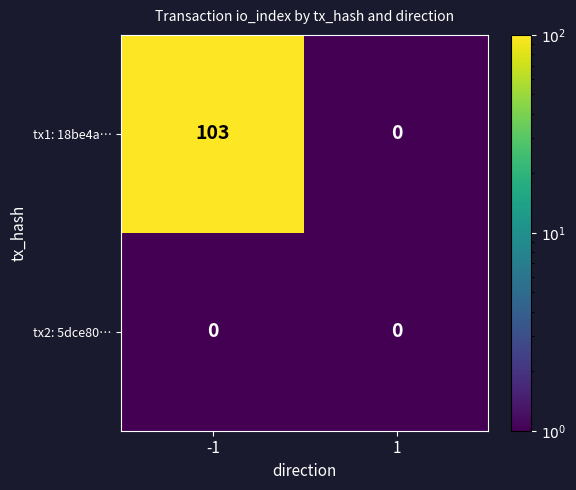

True or false: tx1: 18be4a… has a value of -59 at 1.

False